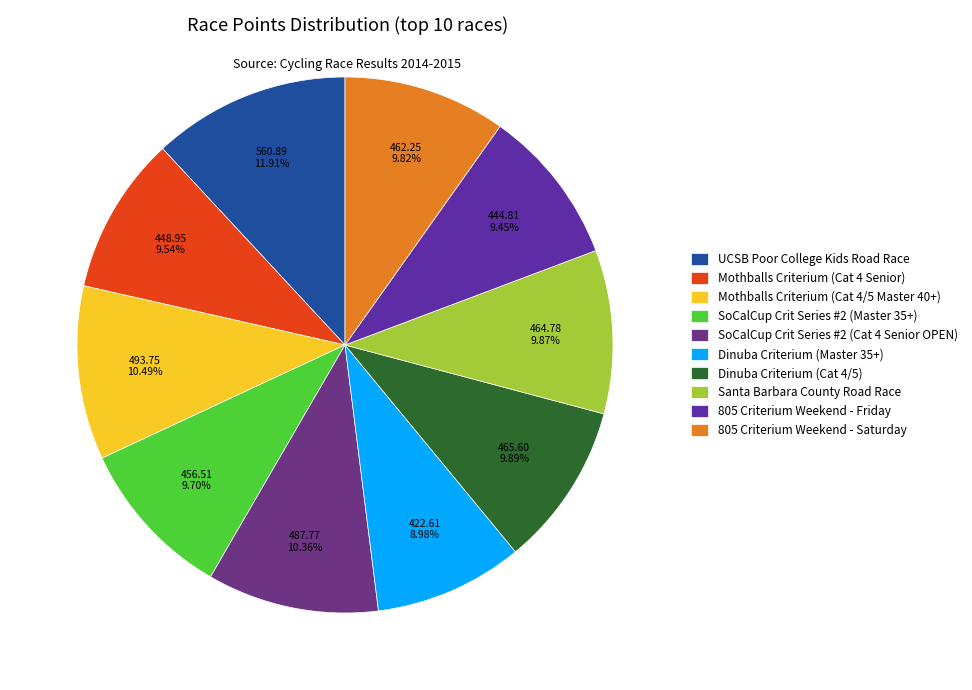

Count the number of slices in the pie.

10